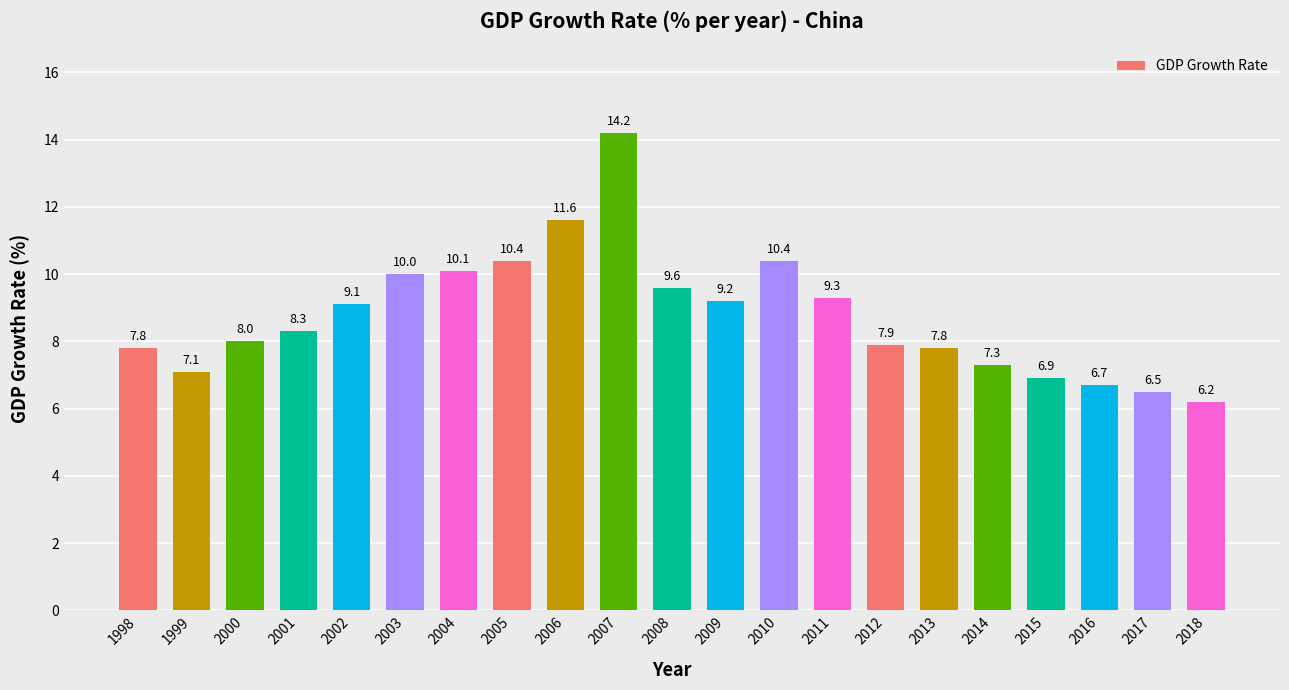

How many data points are less than 8?

9